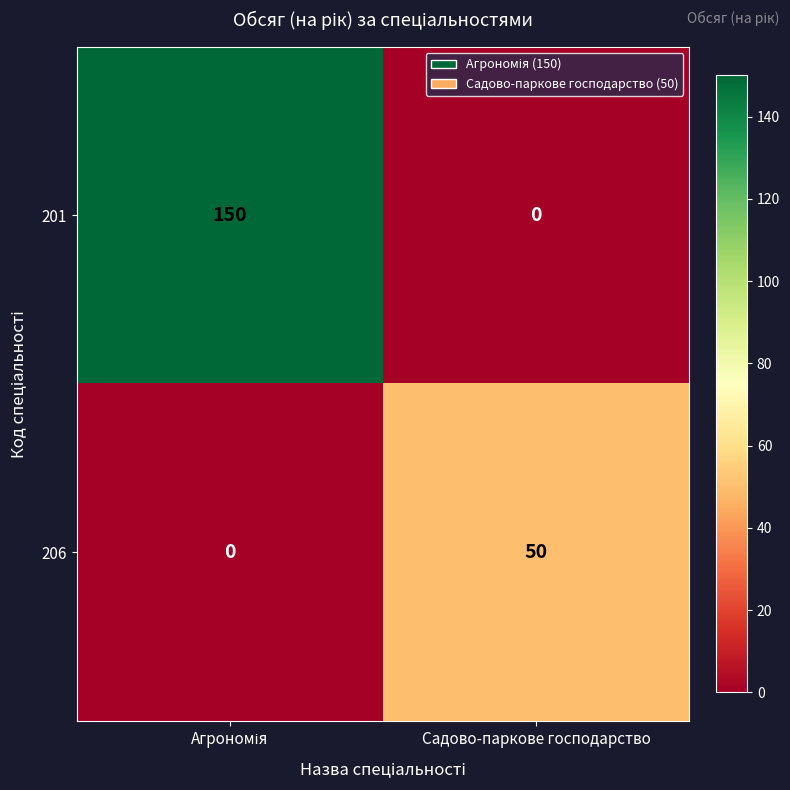

Which series has the widest spread of values?

201